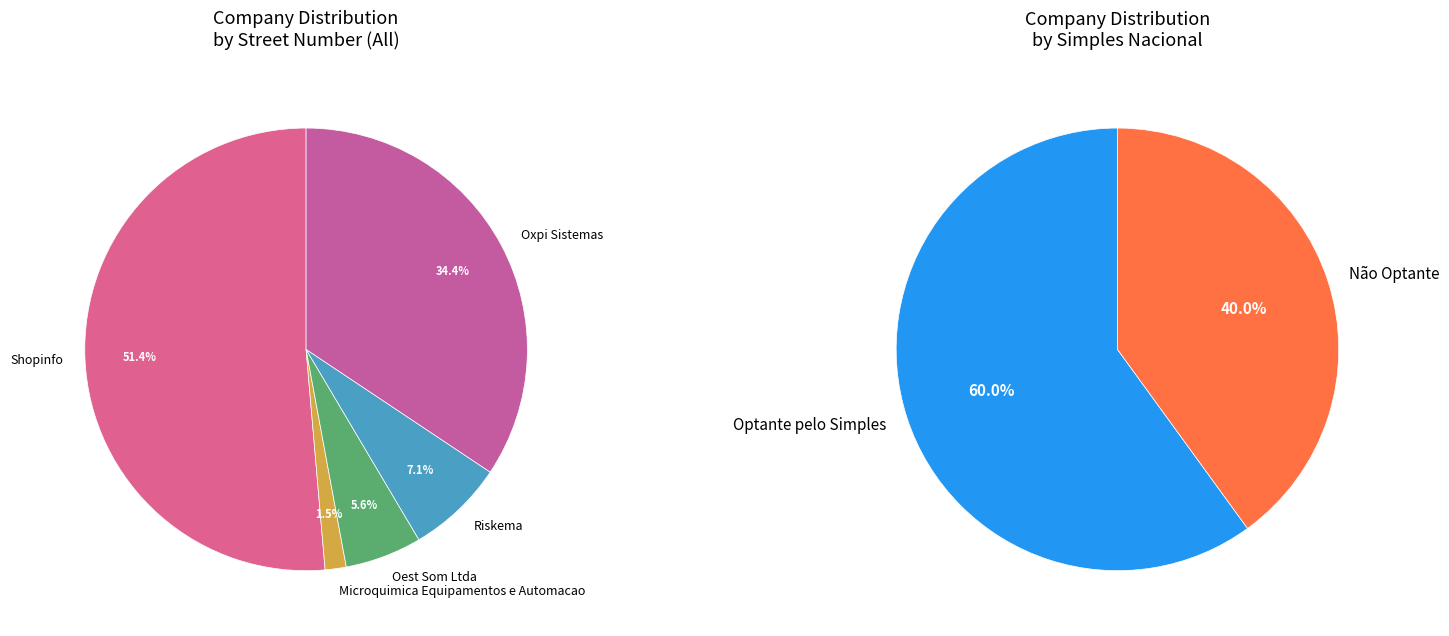

Rank the categories by value from highest to lowest.

Shopinfo, Oxpi Sistemas, Riskema, Oest Som Ltda, Microquimica Equipamentos e Automacao